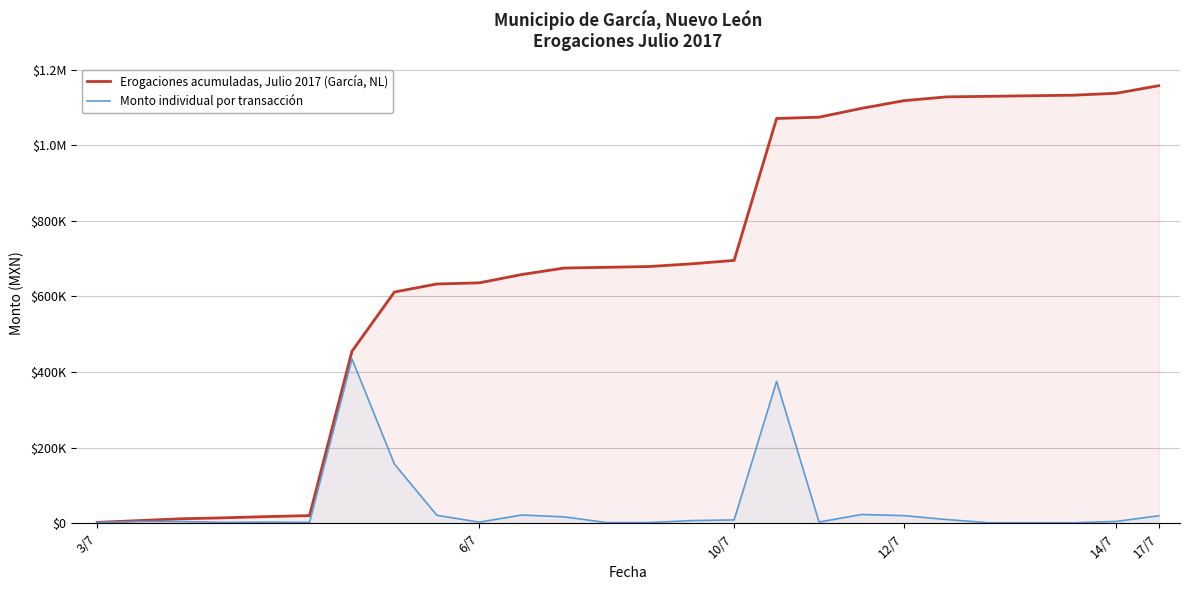

True or false: Monto individual por transacción and Erogaciones acumuladas, Julio 2017 (García, NL) cross at least once.

False